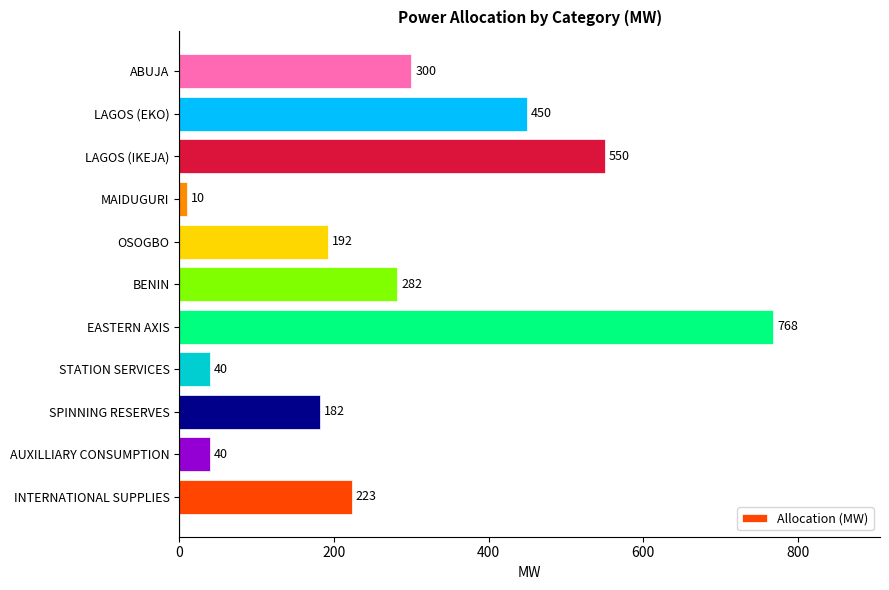

What is the sum of the values at INTERNATIONAL SUPPLIES and OSOGBO?

415